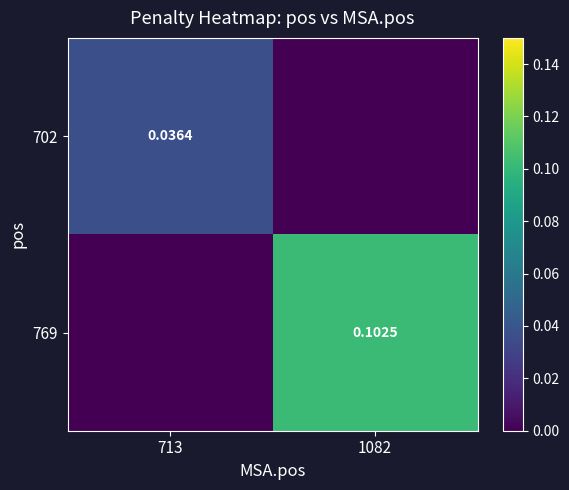

Count the 769 values in the range 0 to 1.

2